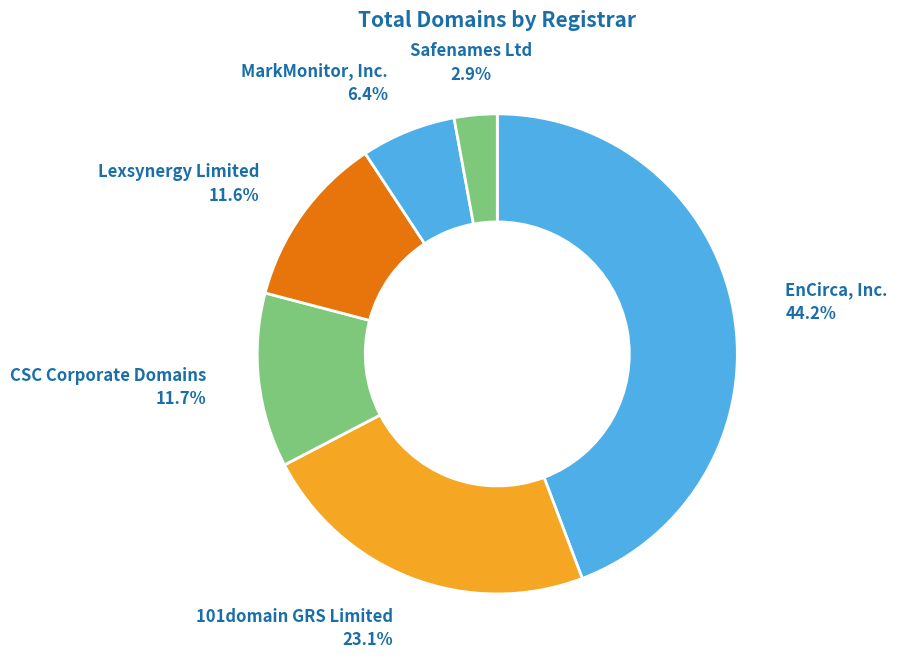

What percentage is NOT represented by 101domain GRS Limited?

76.9%